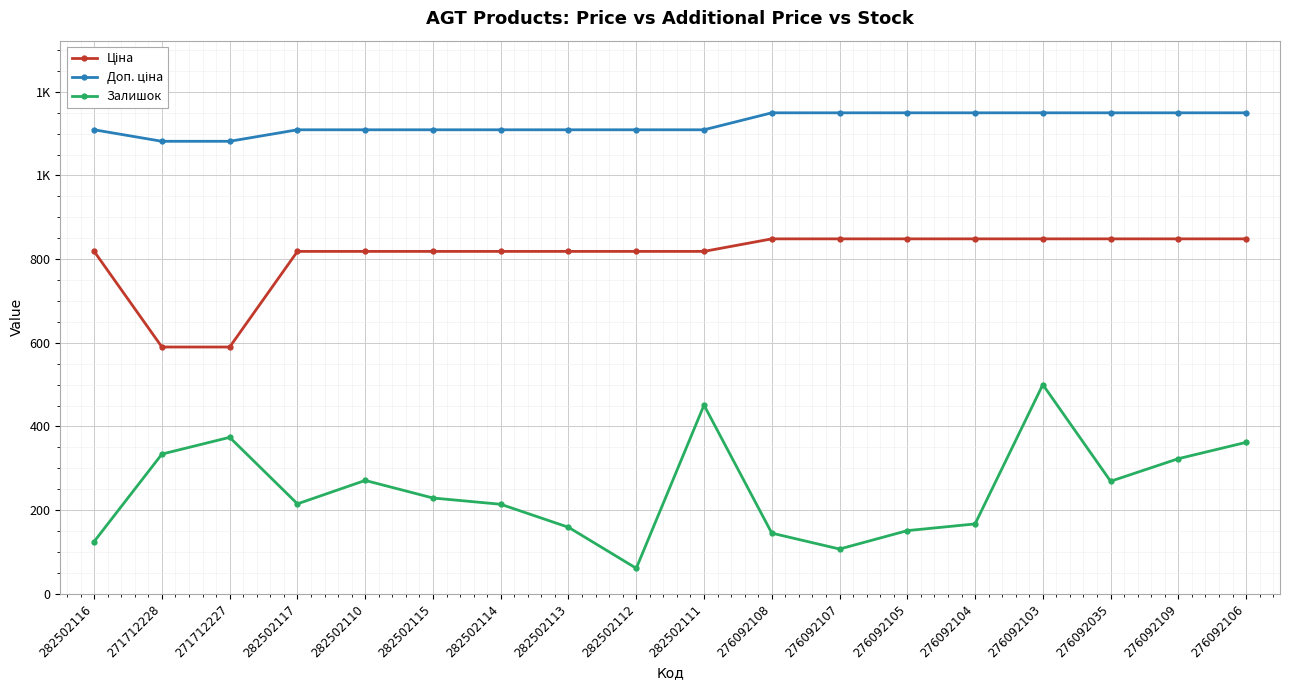

Is this an area chart (filled region under the line)?

No